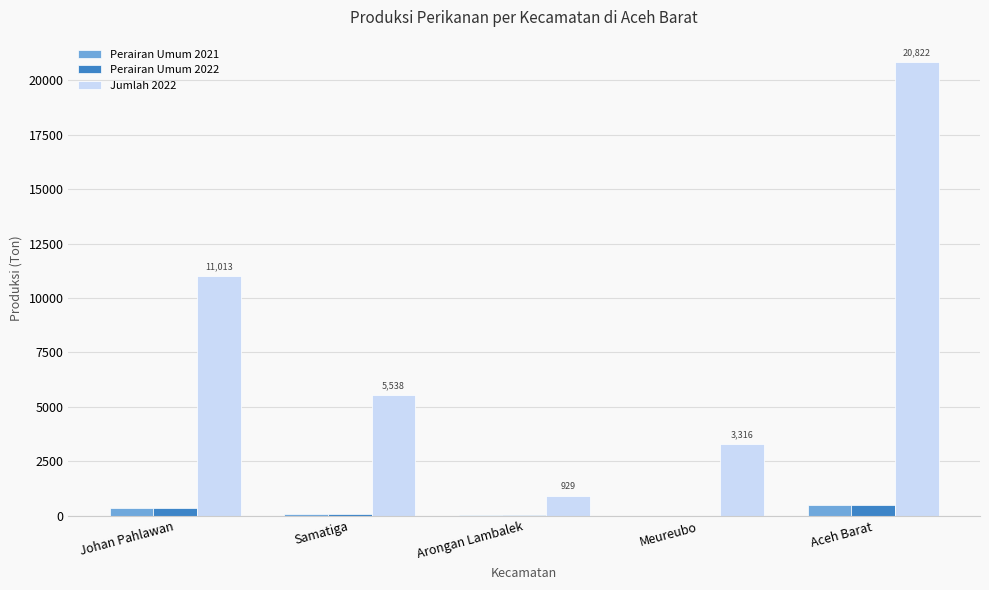

True or false: Jumlah 2022 has a value of 2087.6 at Samatiga.

False